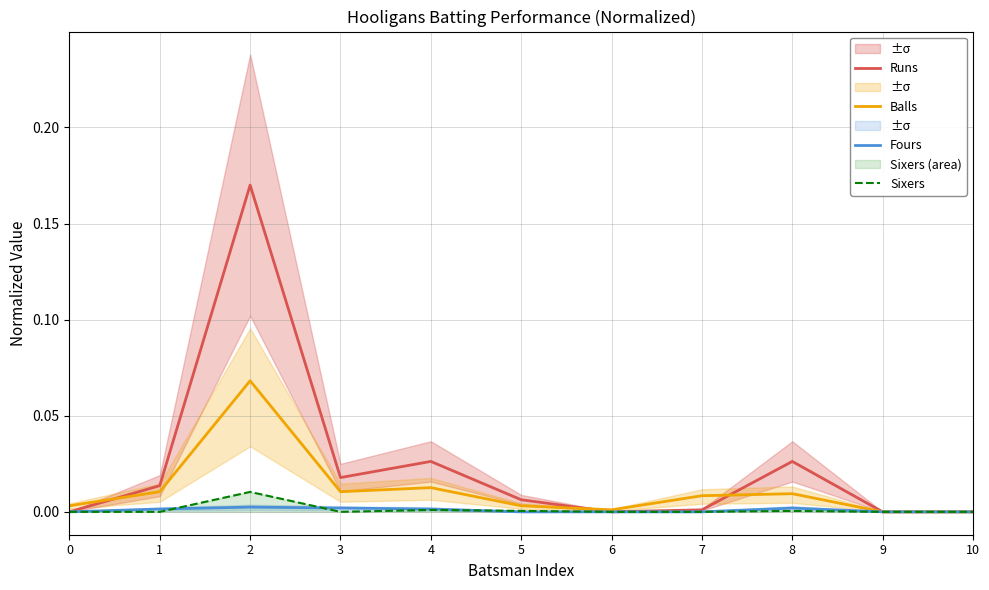

True or false: Balls and Fours cross at least once.

False